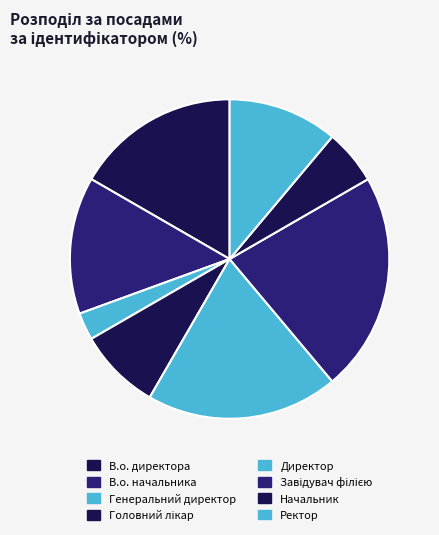

True or false: В.о. директора accounts for 6% of the total.

False